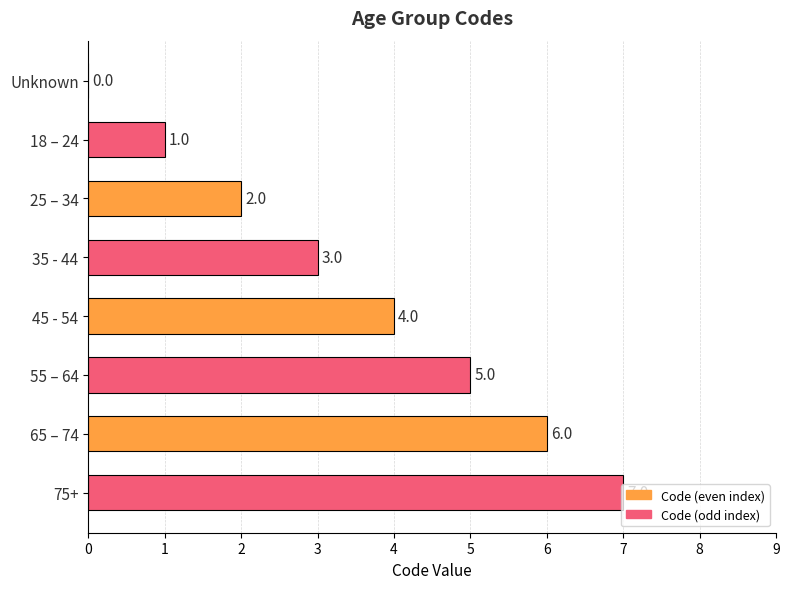

Which has a higher value, 25 – 34 or 55 – 64?

55 – 64